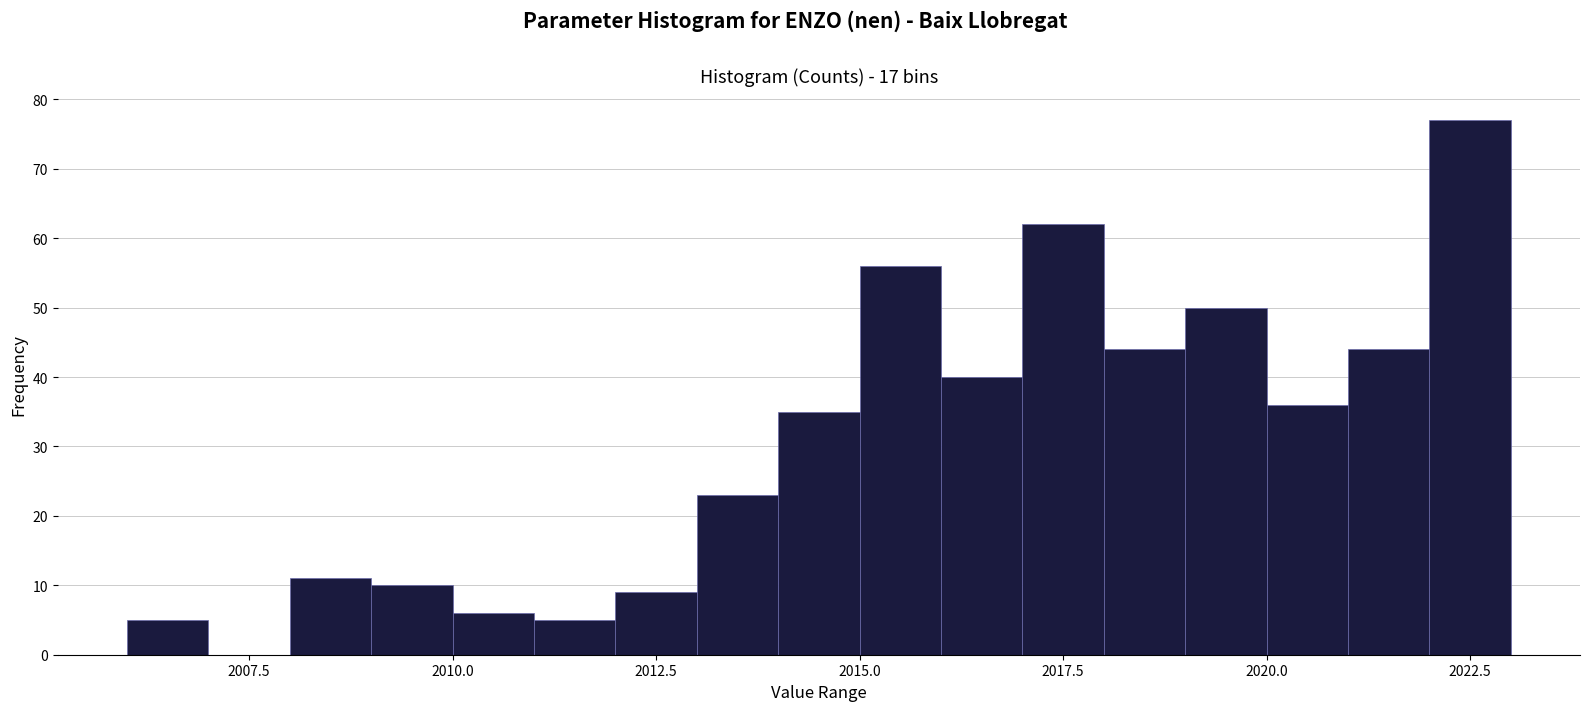

Around what value on the x-axis is the tallest bar? Give the approximate position of its centre, as read against the axis.

2022.5